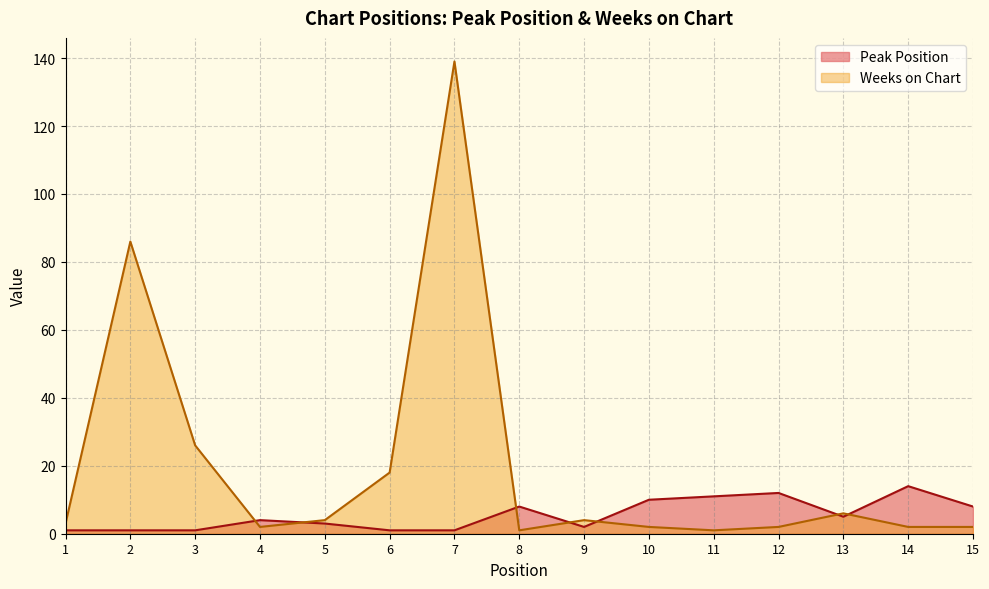

In Peak Position, how many points are lower than both neighbors (excluding endpoints)?

2